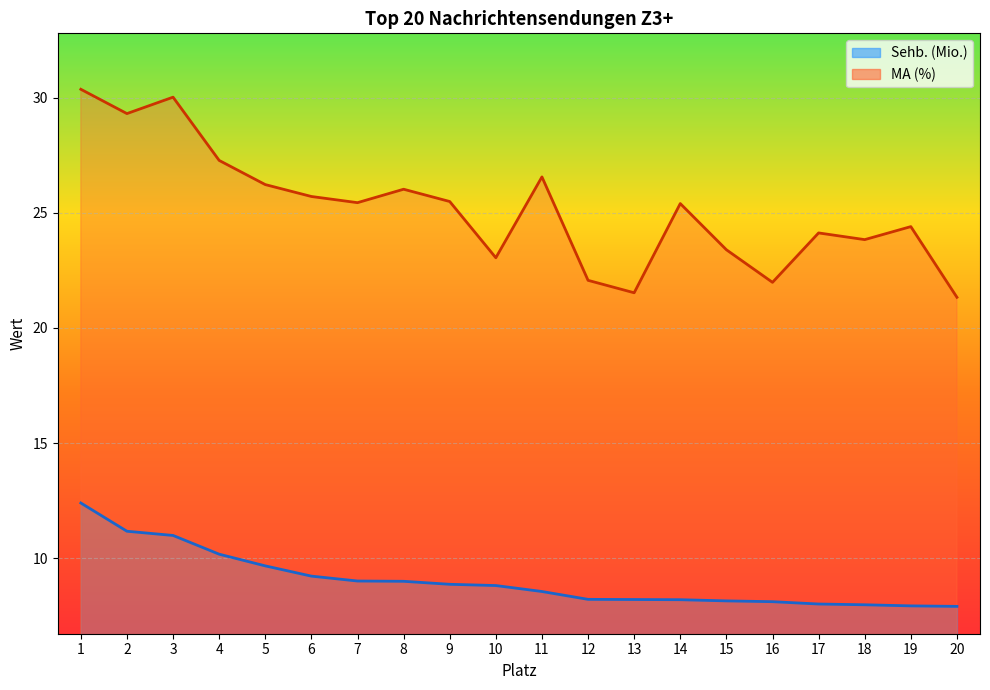

True or false: Sehb. (Mio.) has more than 0 points higher than both neighbors.

False